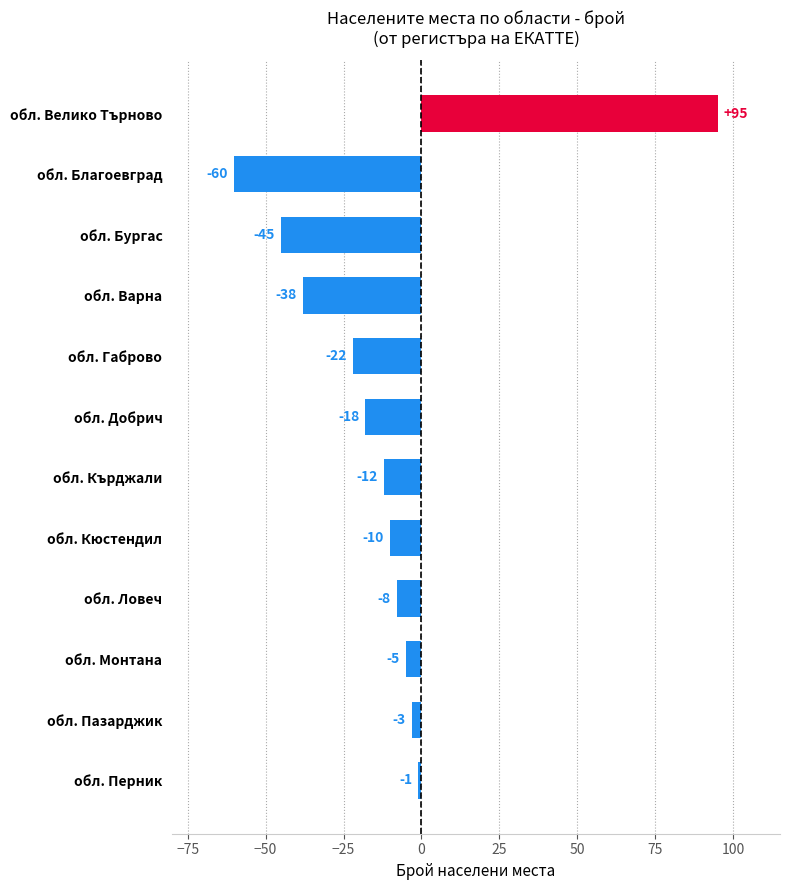

What is the smallest value displayed?

-60